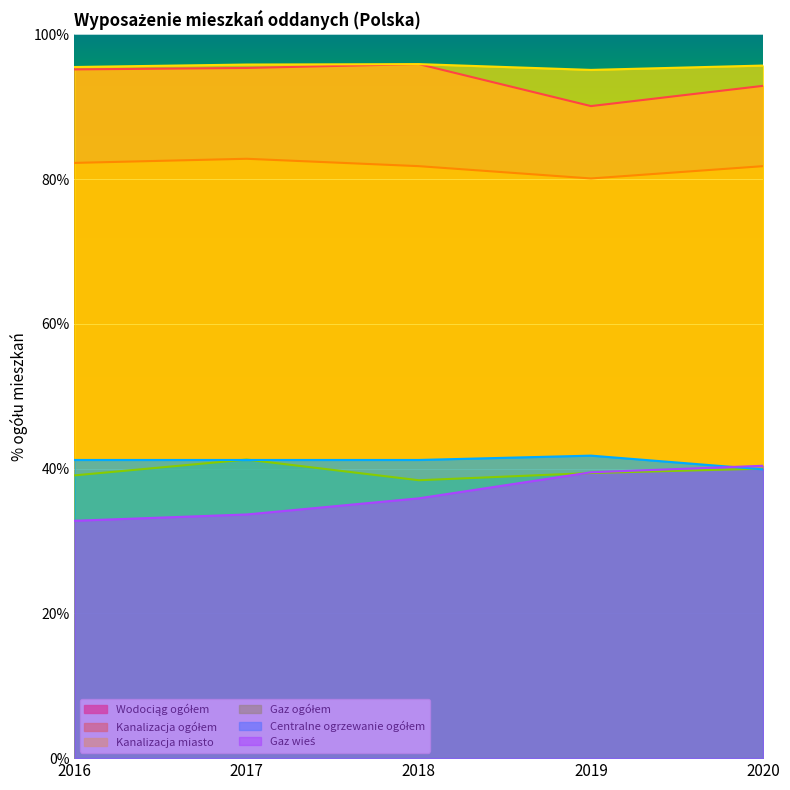

Reading right to left, list all the values displayed in this chart.

Wodociąg ogółem: 92.9	90.1	95.9	95.4	95.2
Kanalizacja ogółem: 81.8	80.1	81.8	82.8	82.2
Kanalizacja miasto: 95.7	95.1	95.9	95.8	95.5
Gaz ogółem: 40.0	39.4	38.4	41.3	39.1
Centralne ogrzewanie ogółem: 39.9	41.8	41.2	41.2	41.2
Gaz wieś: 40.4	39.5	35.9	33.7	32.8